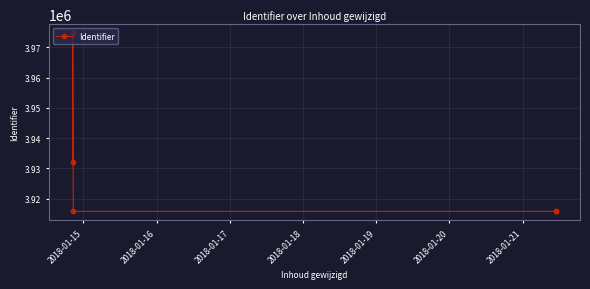

How many data points are above 3915788?

2